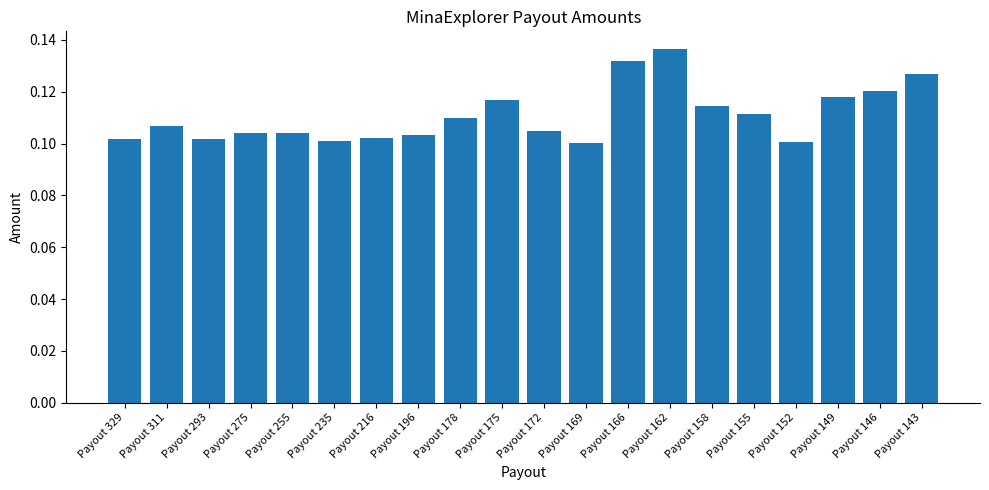

Count the values in the range 0 to 1.

20